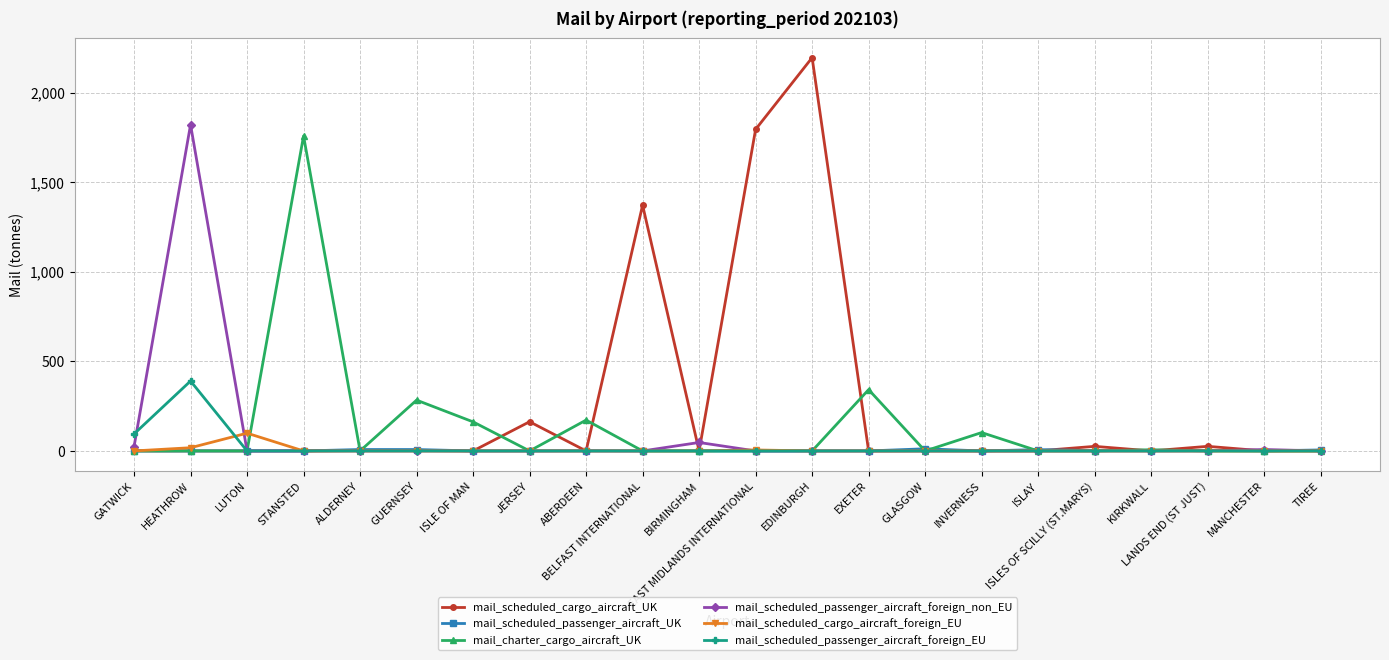

Where is the first local maximum for mail_scheduled_passenger_aircraft_foreign_non_EU?

HEATHROW